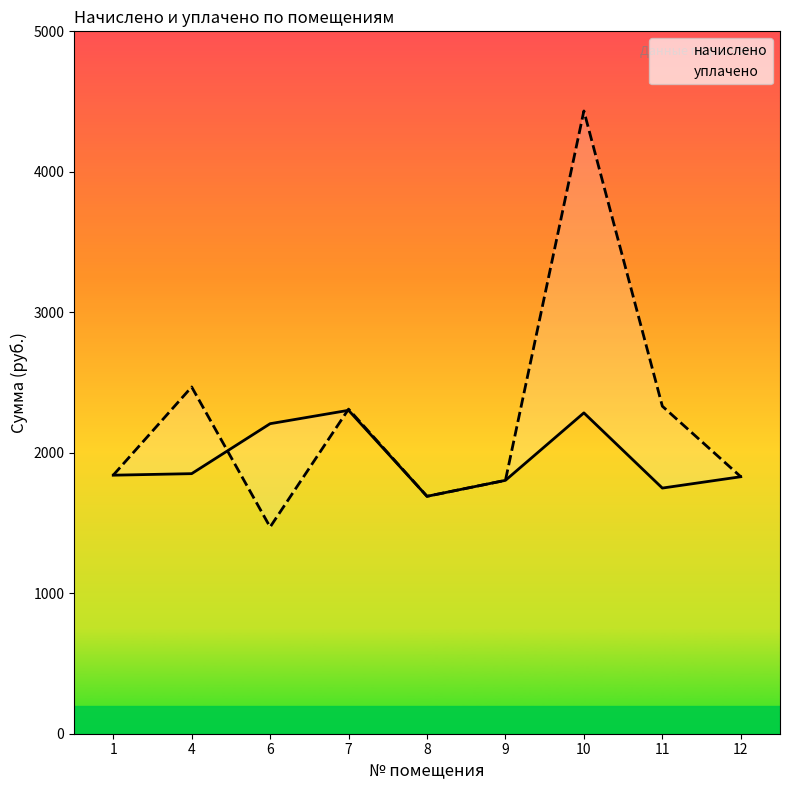

Which category has the lowest value in the уплачено series?

6